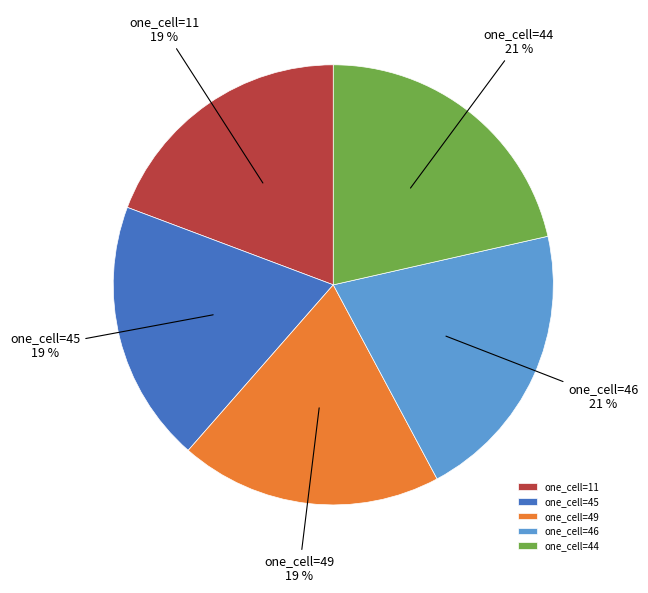

Count the number of slices in the pie.

5